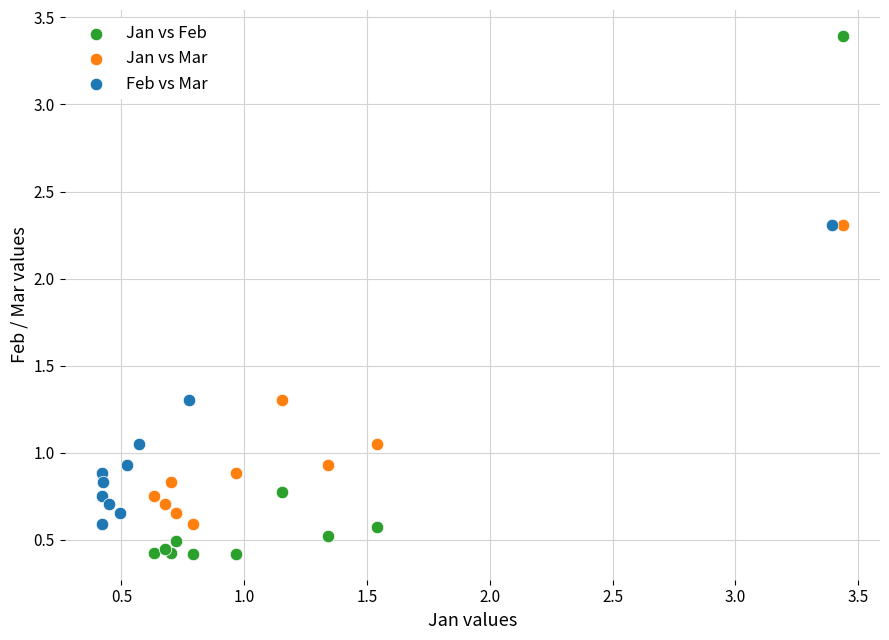

Which series has the largest Y range (max minus min)?

Jan vs Feb